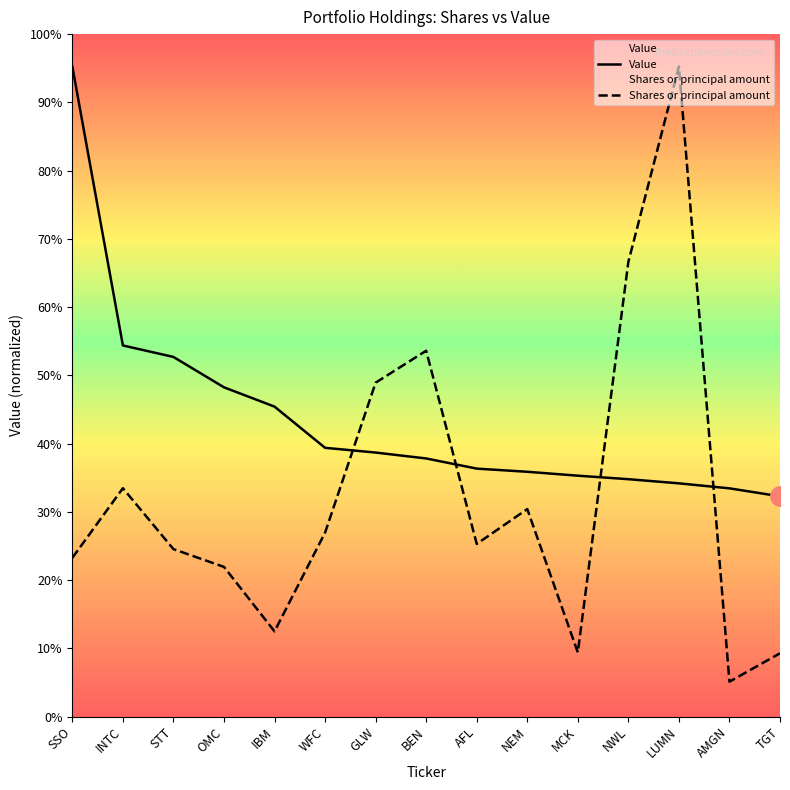

True or false: Value has a value of 3956000.0 at OMC.

True